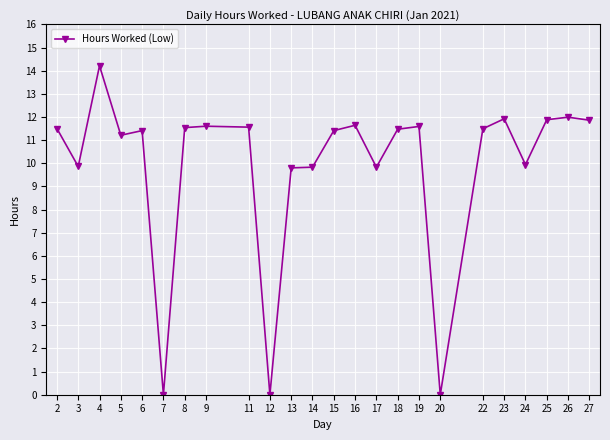

Is it true that the value at 18 is 3.6?

False